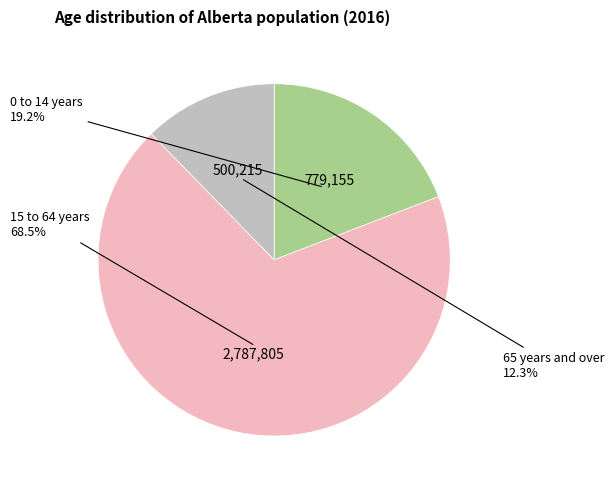

Is there a majority slice in this chart?

Yes